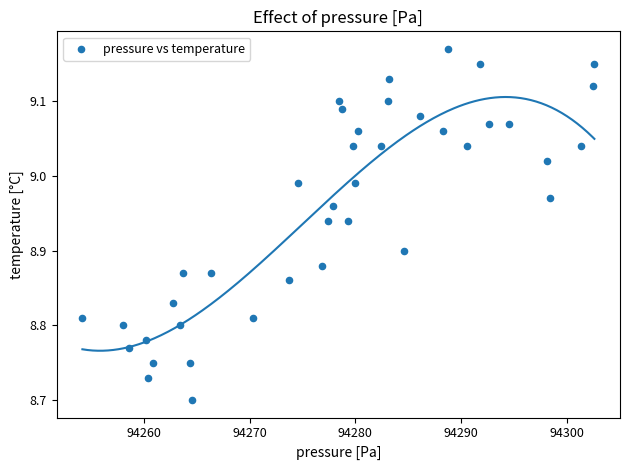

What is the range of X values (max minus min)?

48.5